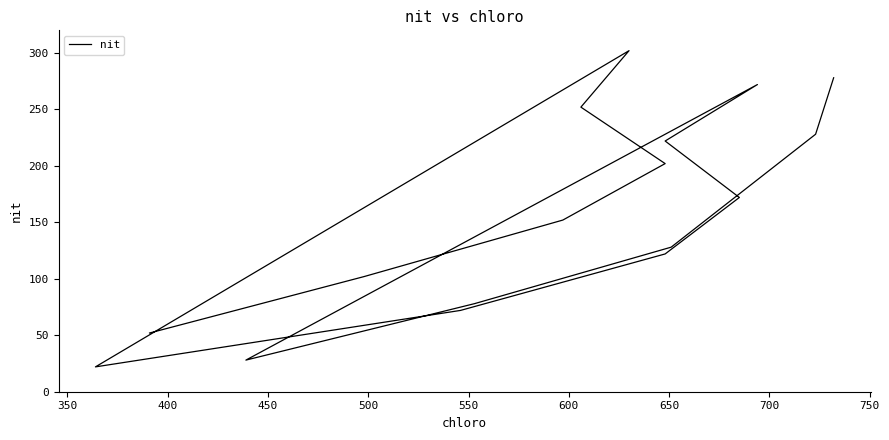

Does the chart have visible grid lines?

No